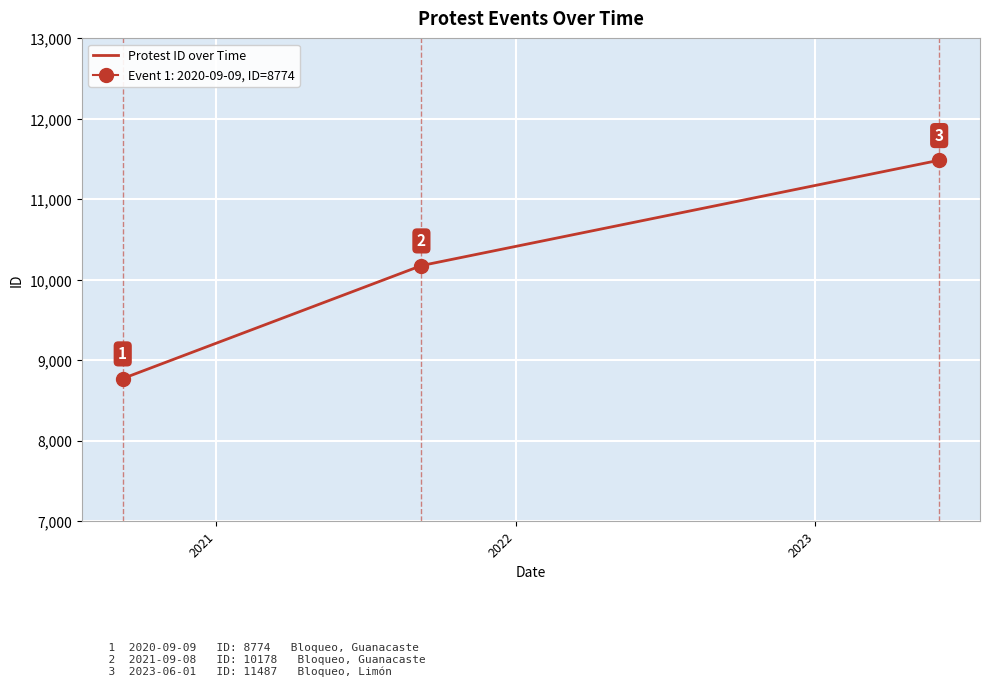

Count the Protest ID over Time values in the range 8774 to 11487.

3